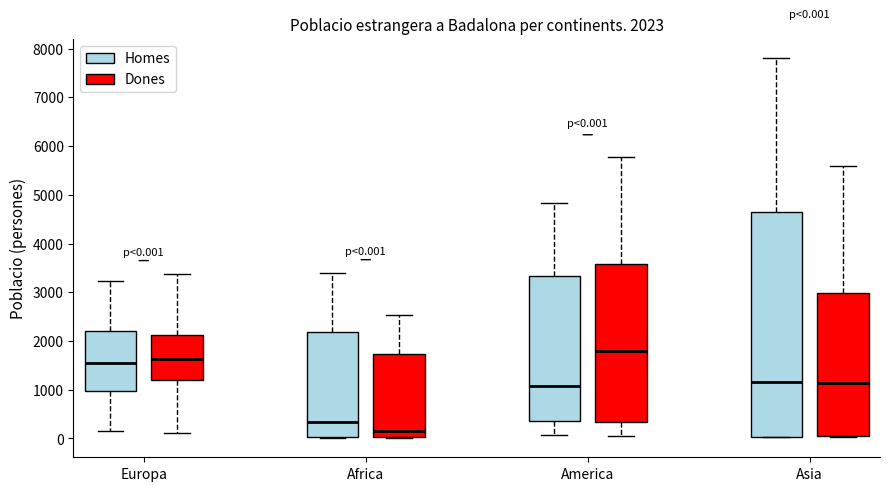

Which box is the tallest, from its lower edge to its upper edge?

Asia (Homes)